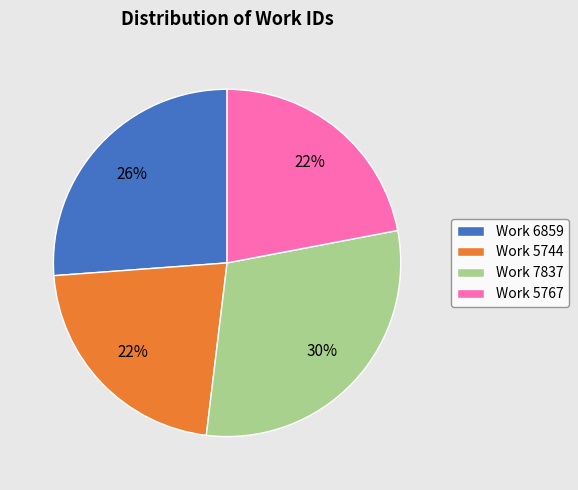

Which category has the biggest portion of the pie?

Work 7837